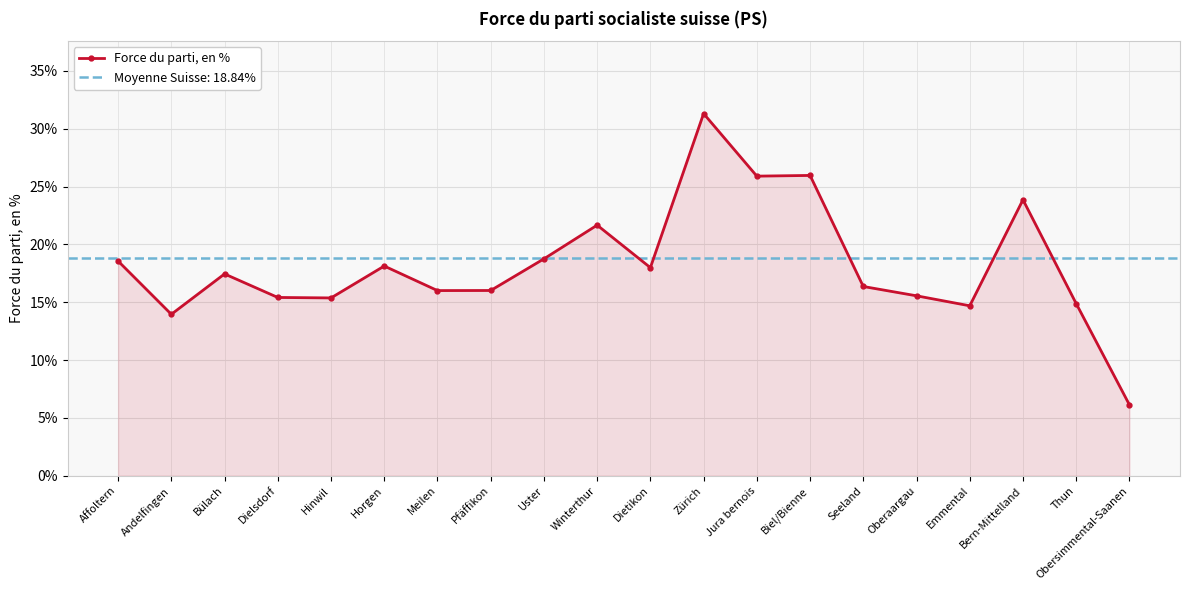

Reading left to right, what are all the values shown in this chart?

18.6	14.0	17.4	15.4	15.4	18.1	16.0	16.0	18.8	21.7	18.0	31.3	25.9	26.0	16.4	15.6	14.7	23.9	14.9	6.1